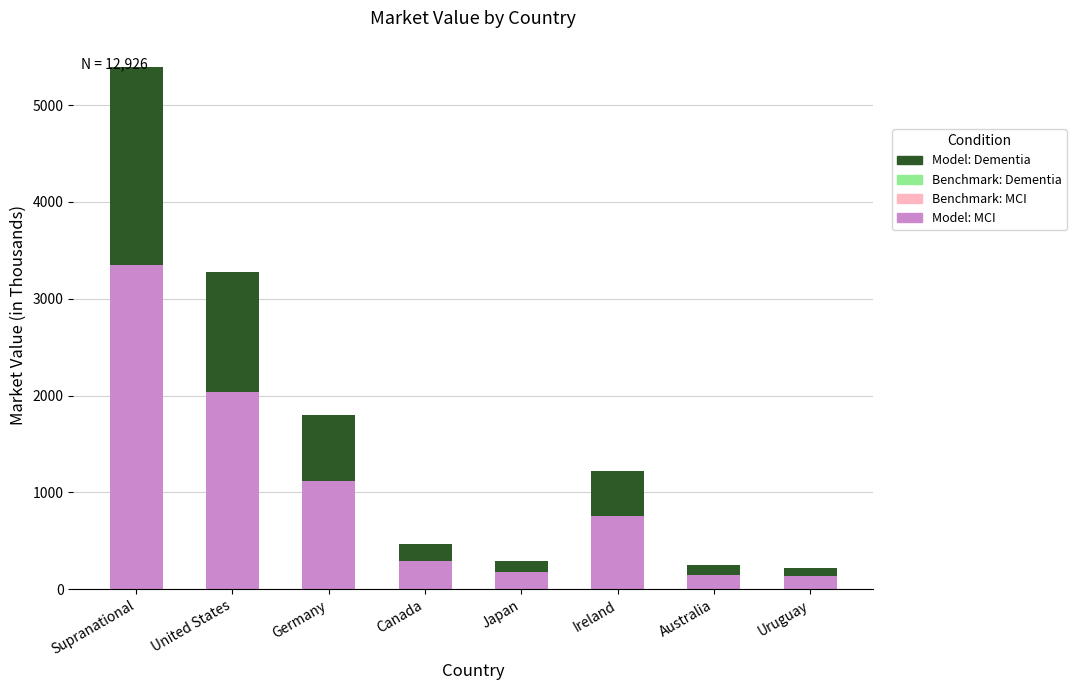

The value of Model: MCI at Supranational is 3345.5. True or false?

True